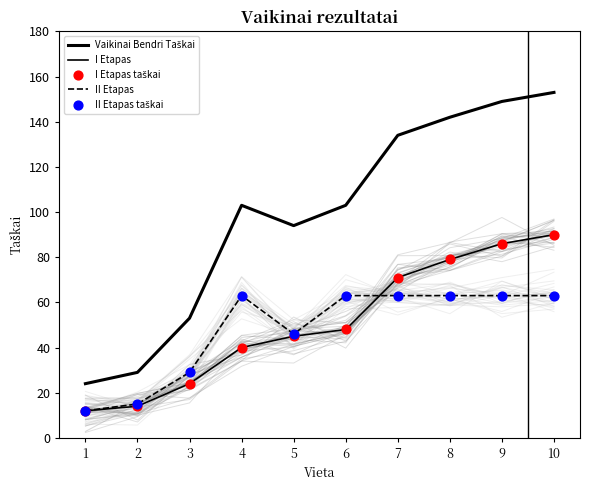

What are all the series names shown in the legend?

Vaikinai Bendri Taškai, I Etapas, II Etapas, I Etapas taškai, II Etapas taškai